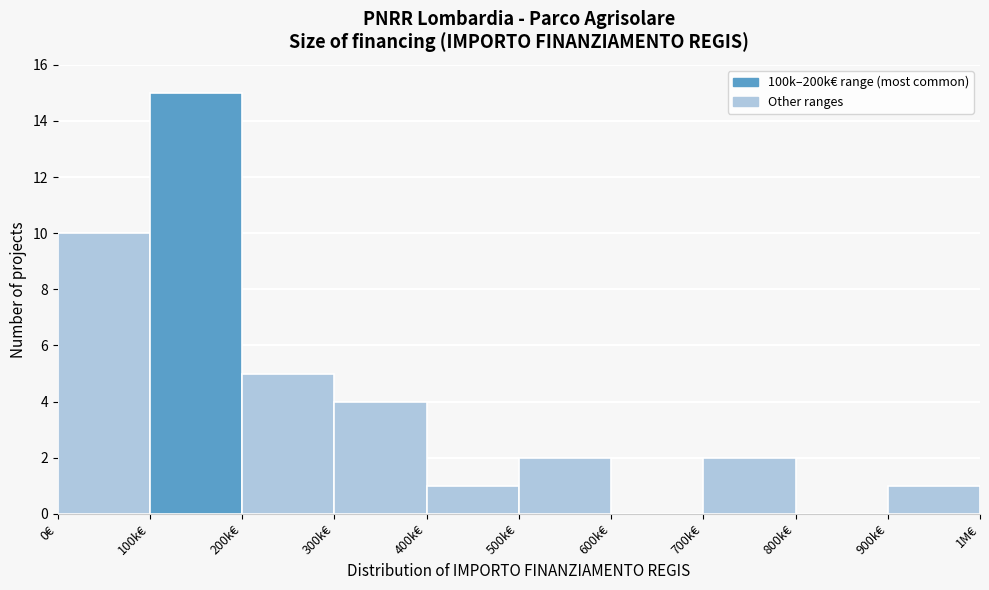

Reading left to right, extract all data points from this chart.

0€=10	100k€=15	200k€=5	300k€=4	400k€=1	500k€=2	600k€=0	700k€=2	800k€=0	900k€=1